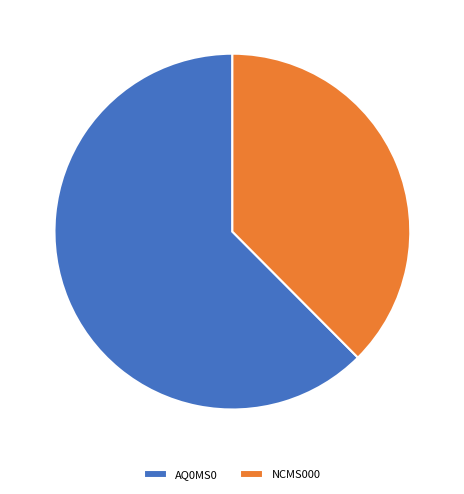

The NCMS000 slice represents 38% of the pie. True or false?

True